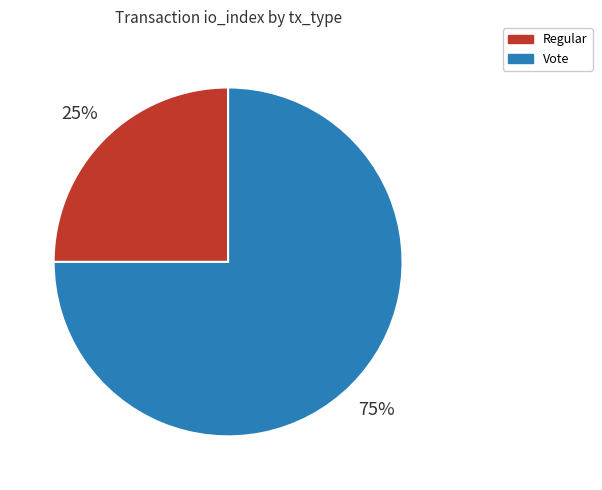

Does any single category account for the majority?

Yes